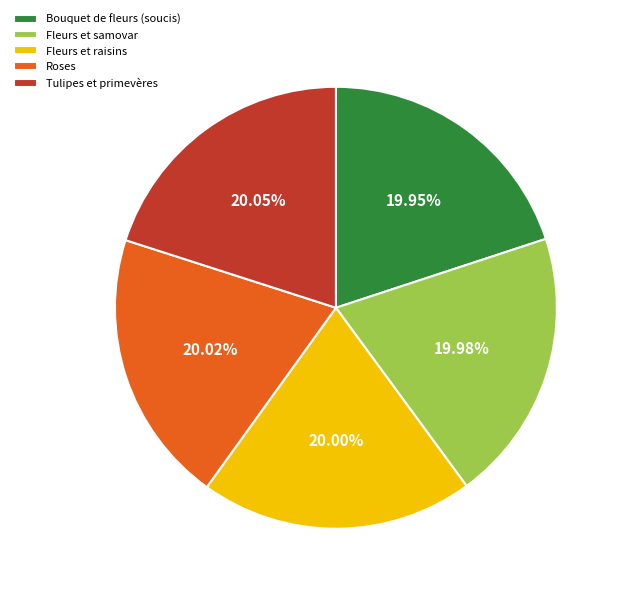

What percentage is the Bouquet de fleurs (soucis) slice, to the nearest percent?

20%